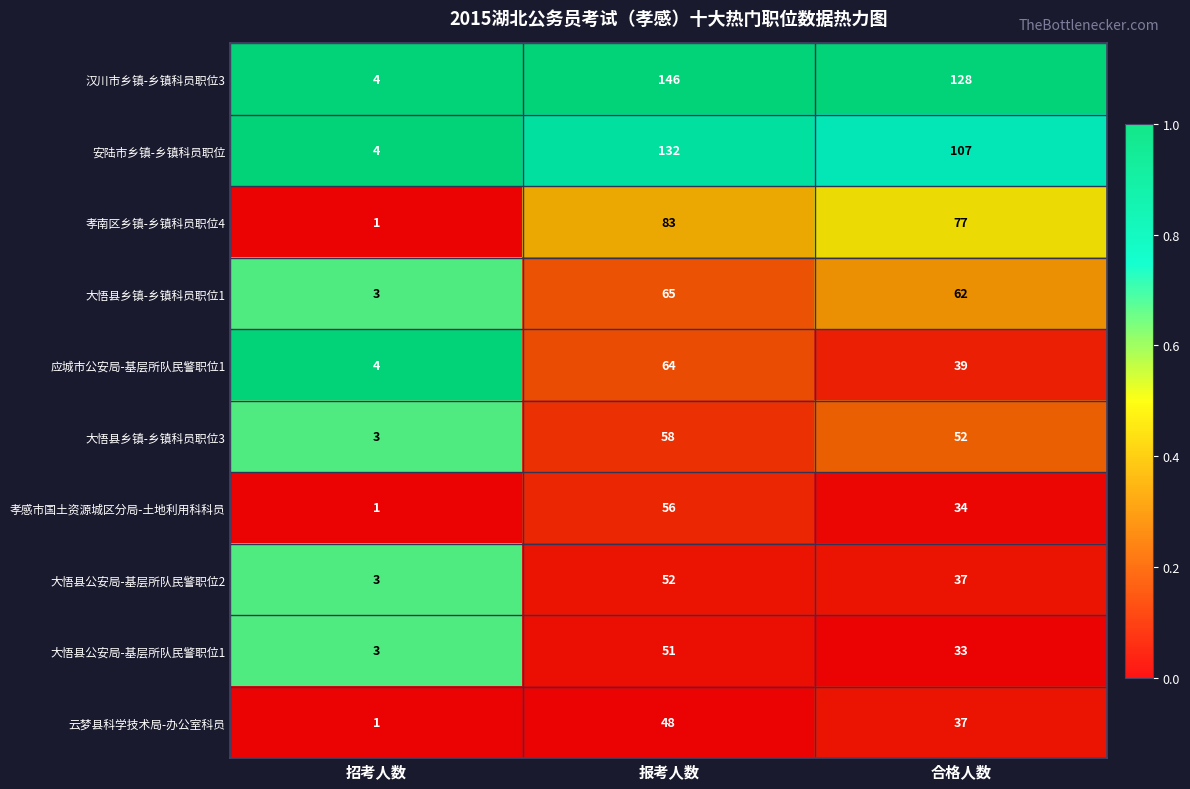

Reading left to right, extract all data points from this chart.

汉川市乡镇-乡镇科员职位3: 招考人数=4	报考人数=146	合格人数=128
安陆市乡镇-乡镇科员职位: 招考人数=4	报考人数=132	合格人数=107
孝南区乡镇-乡镇科员职位4: 招考人数=1	报考人数=83	合格人数=77
大悟县乡镇-乡镇科员职位1: 招考人数=3	报考人数=65	合格人数=62
应城市公安局-基层所队民警职位1: 招考人数=4	报考人数=64	合格人数=39
大悟县乡镇-乡镇科员职位3: 招考人数=3	报考人数=58	合格人数=52
孝感市国土资源城区分局-土地利用科科员: 招考人数=1	报考人数=56	合格人数=34
大悟县公安局-基层所队民警职位2: 招考人数=3	报考人数=52	合格人数=37
大悟县公安局-基层所队民警职位1: 招考人数=3	报考人数=51	合格人数=33
云梦县科学技术局-办公室科员: 招考人数=1	报考人数=48	合格人数=37